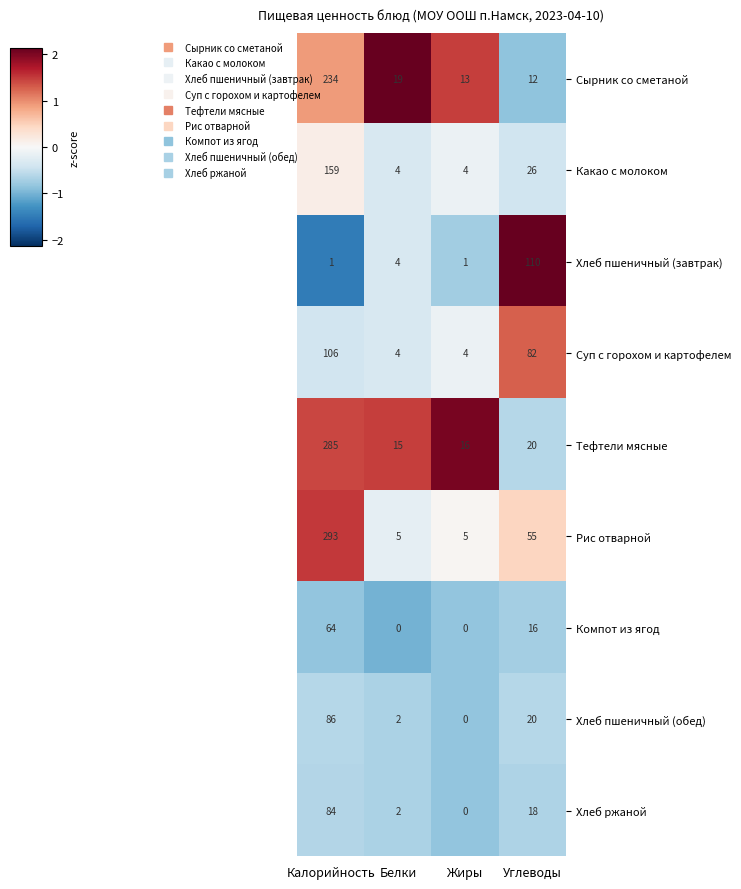

The Рис отварной series shows 5 at Белки. True or false?

True